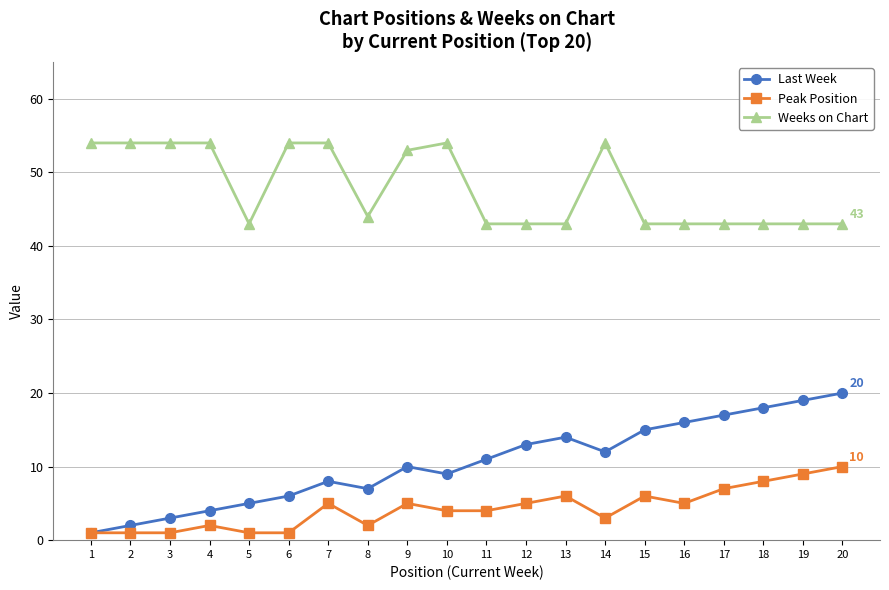

How many distinct data groups are displayed?

3